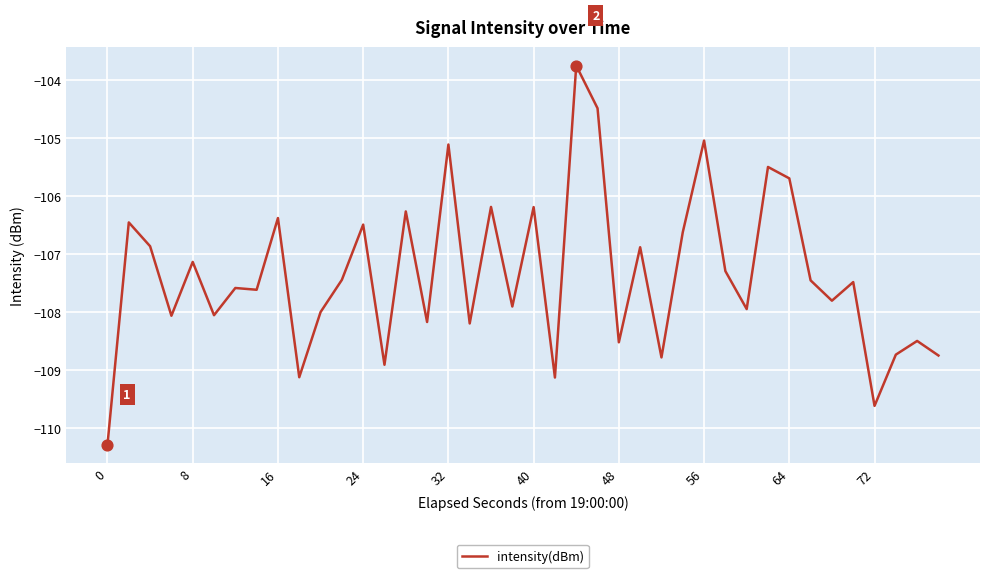

What is the smallest value displayed?

-110.3